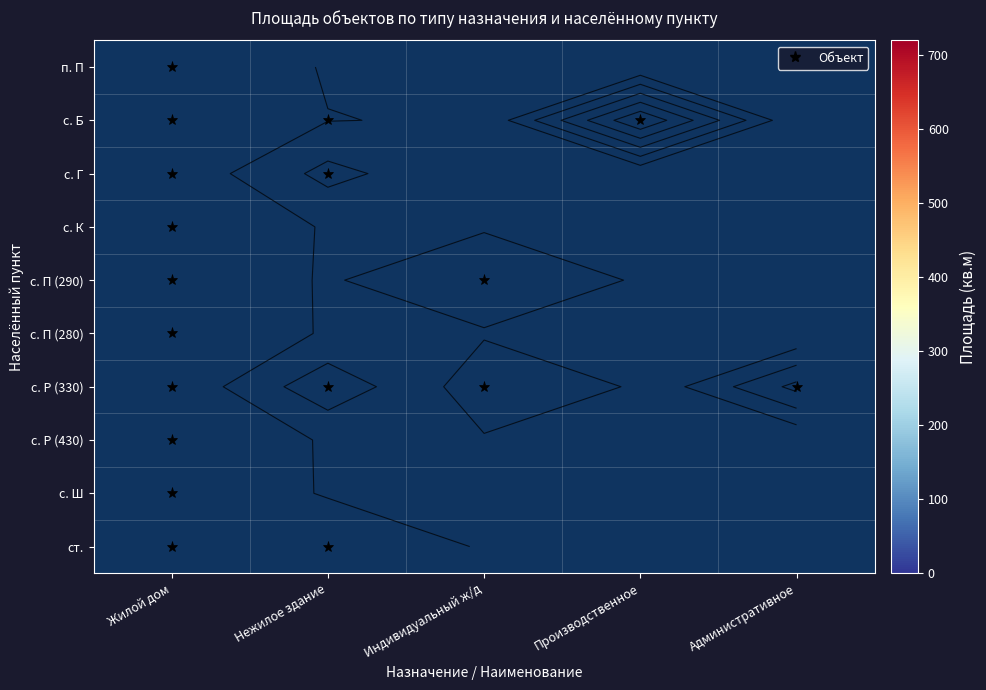

At which category does the chart reach its minimum across all series?

Жилой дом